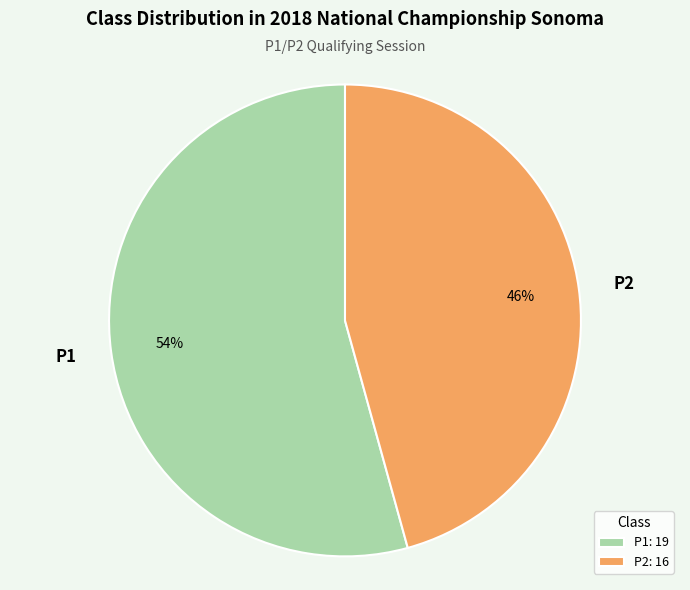

Which category has the smallest portion of the pie?

P2